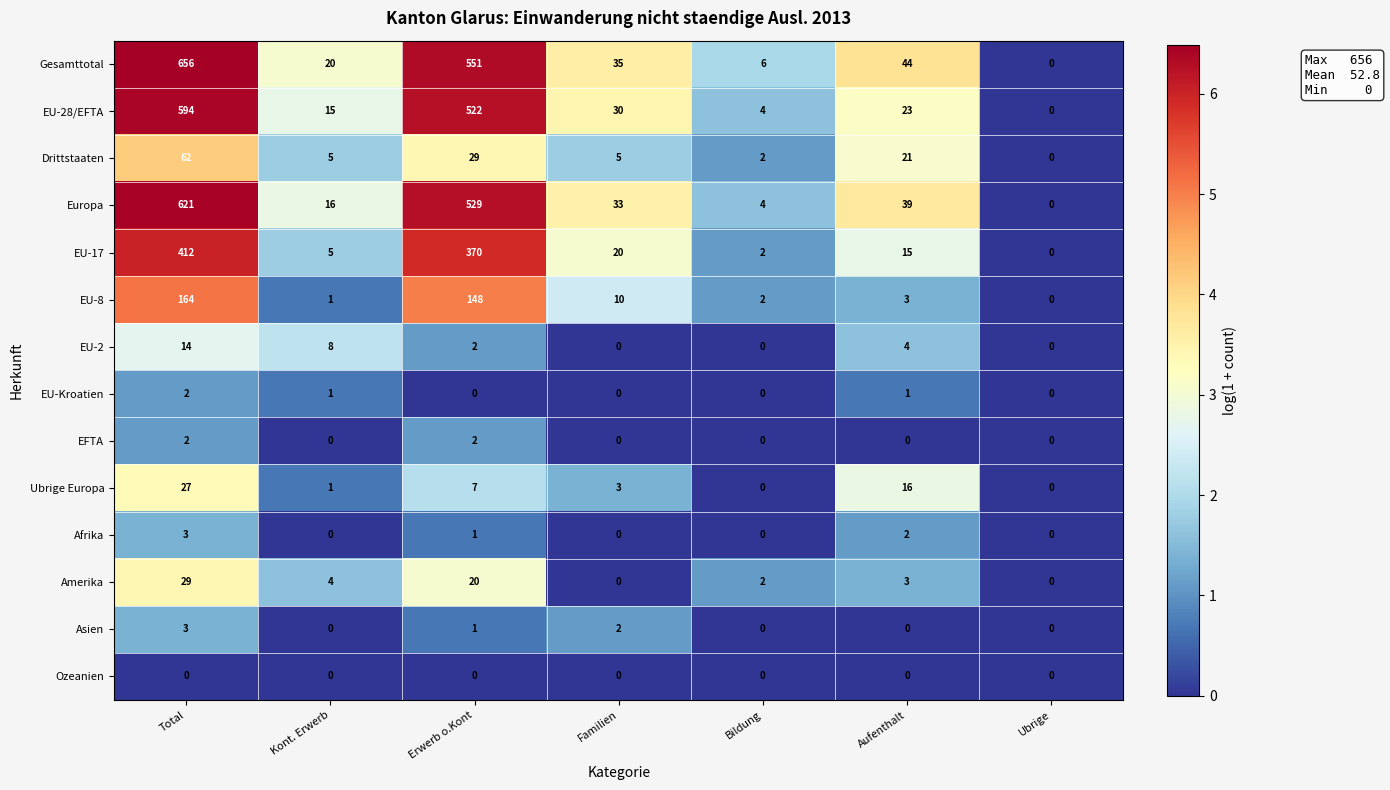

How many Asien values are between 0 and 2?

6